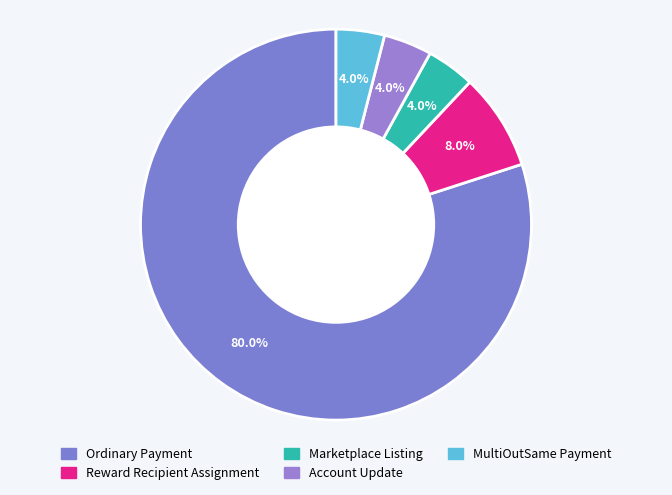

Count the number of slices in the pie.

5